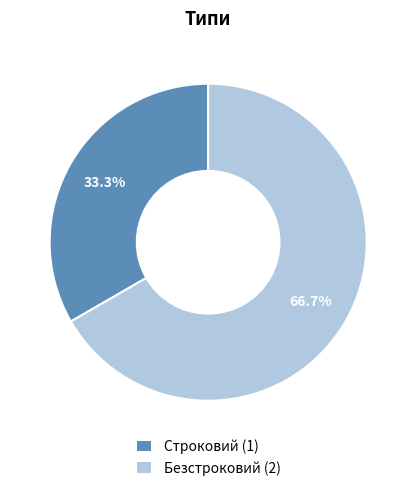

Which slice is the largest?

Безстроковий